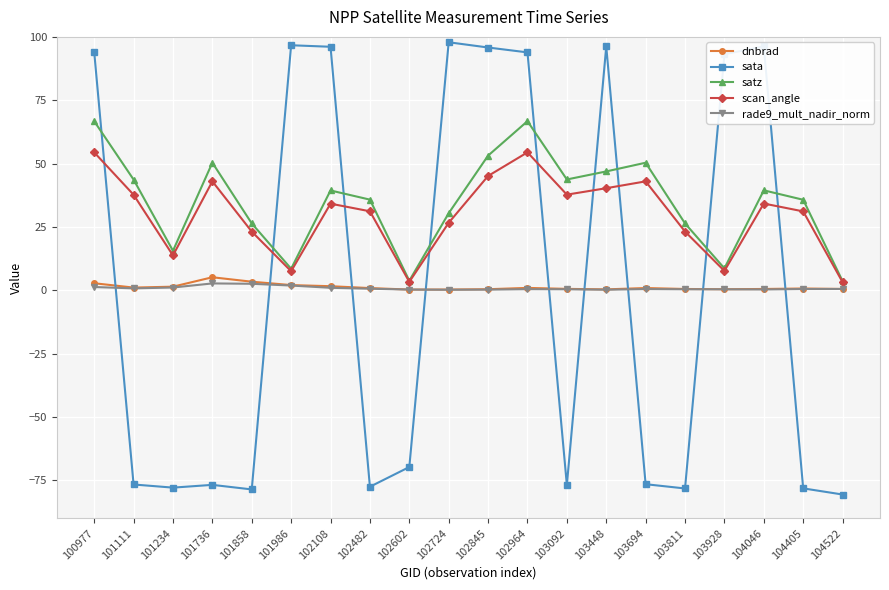

True or false: scan_angle has more than 0 points higher than both neighbors.

True